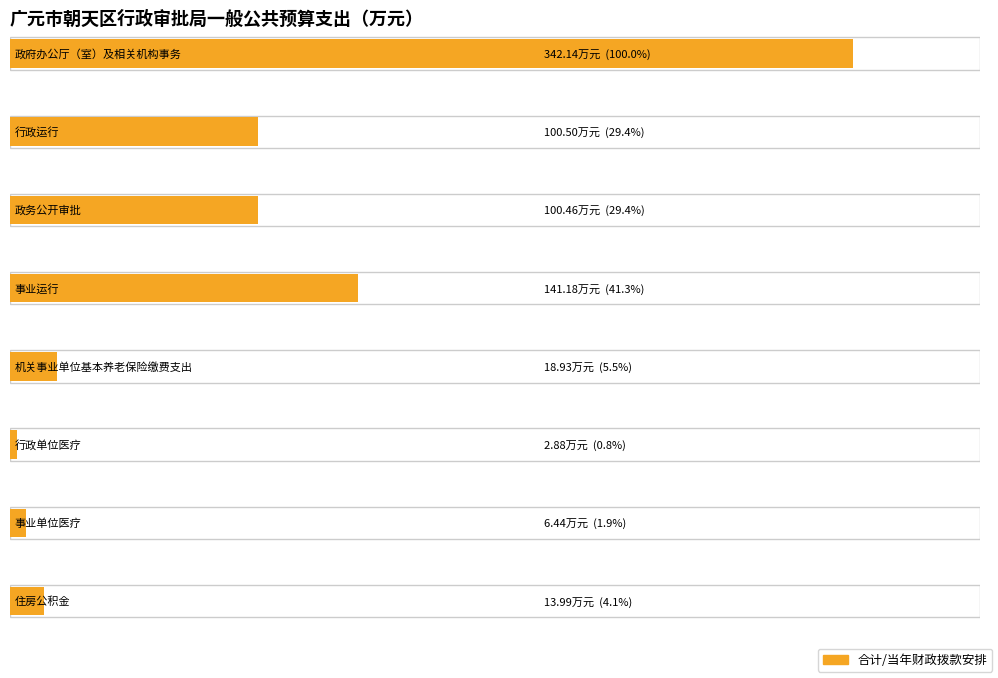

Count the number of categories in the chart.

8